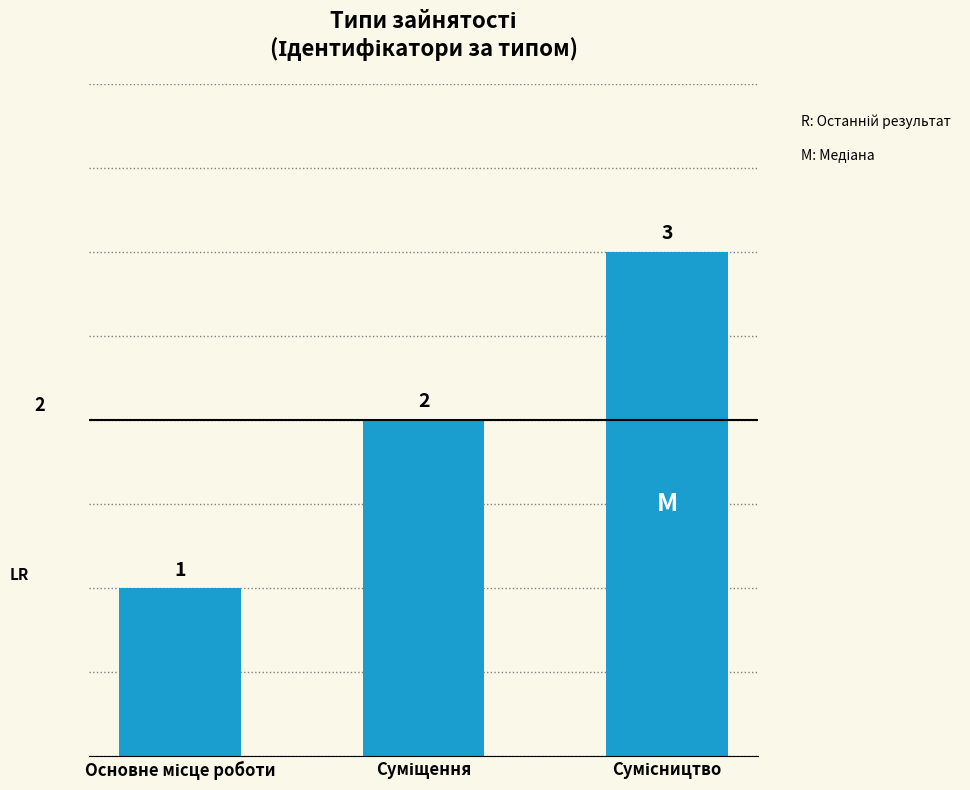

What is the average value?

2